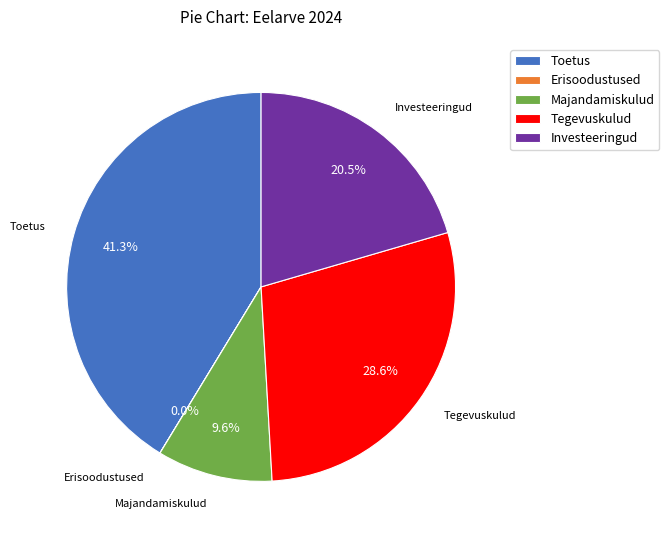

What portion of the pie excludes Investeeringud?

79.5%